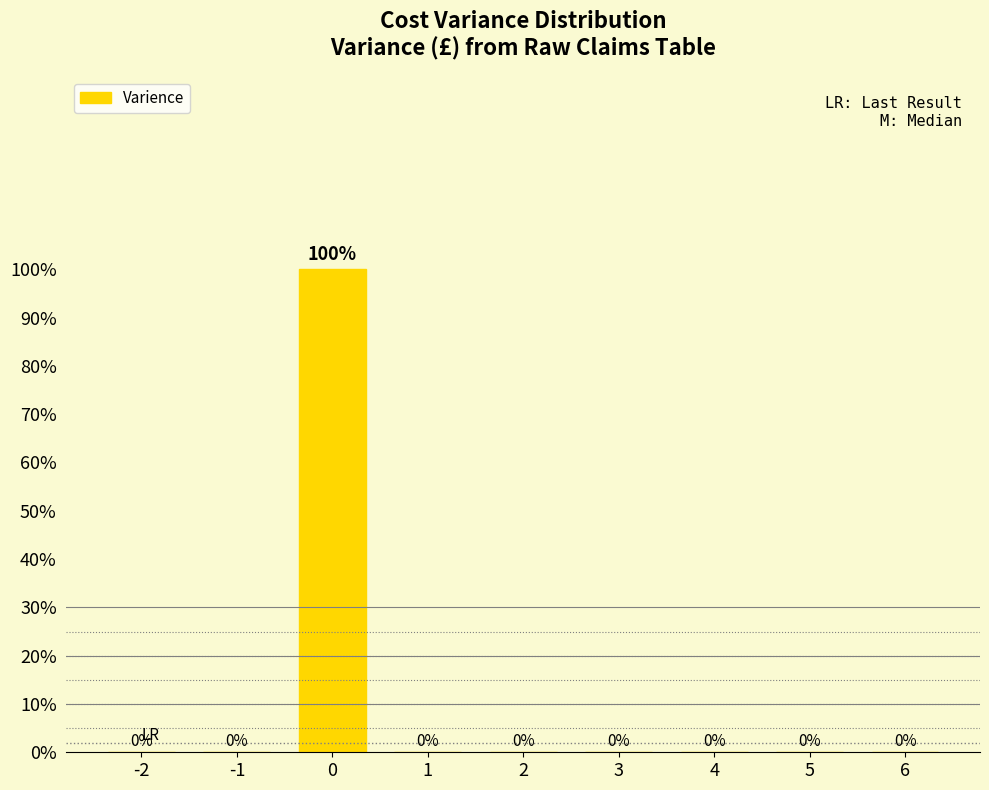

Reading right to left, extract all data points from this chart.

6=0	5=0	4=0	3=0	2=0	1=0	0=100	-1=0	-2=0